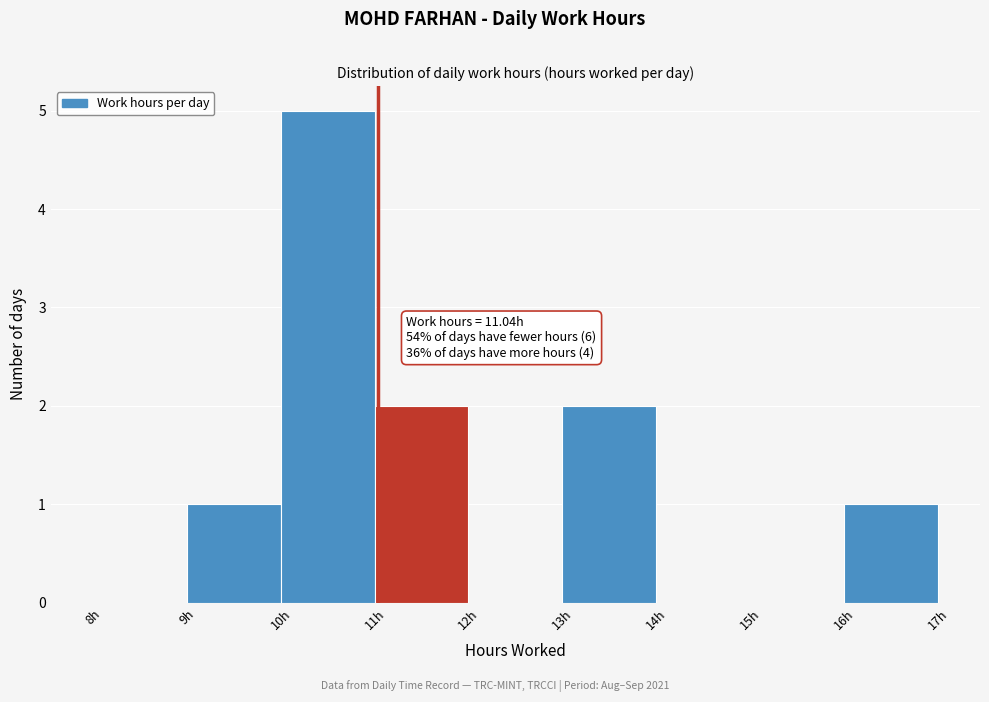

Which range on the x-axis has the tallest bar?

10 to 11